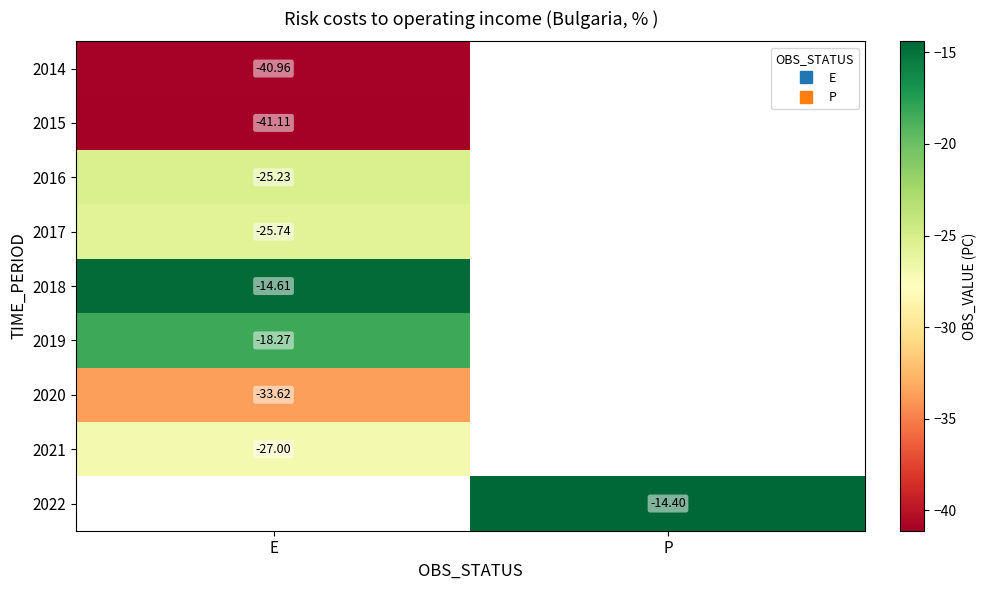

At how many categories does at least one series exceed -39?

2